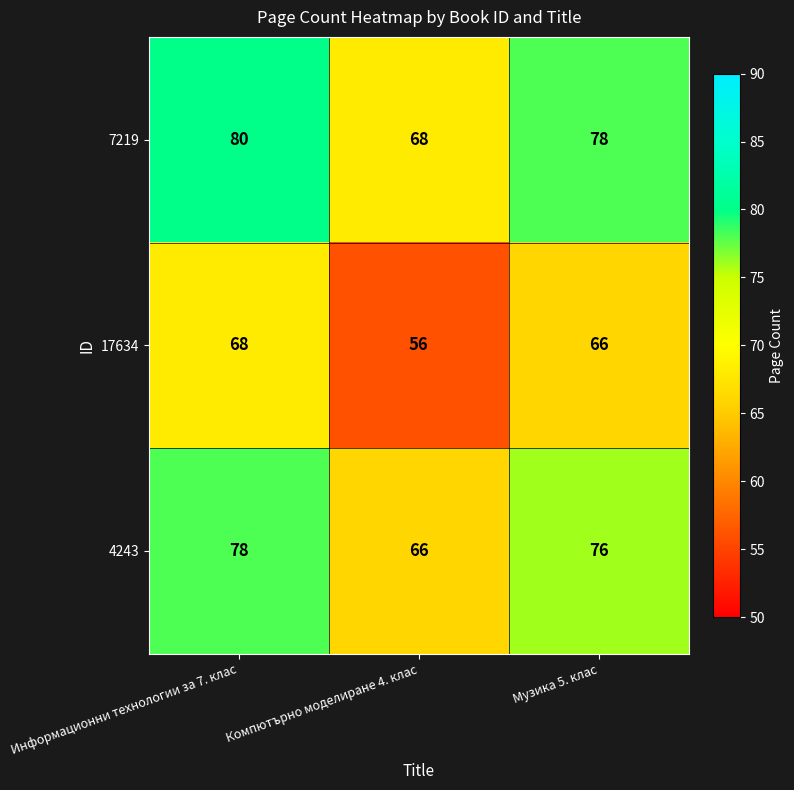

What is the difference between the maximum and minimum values in the 4243 series?

12